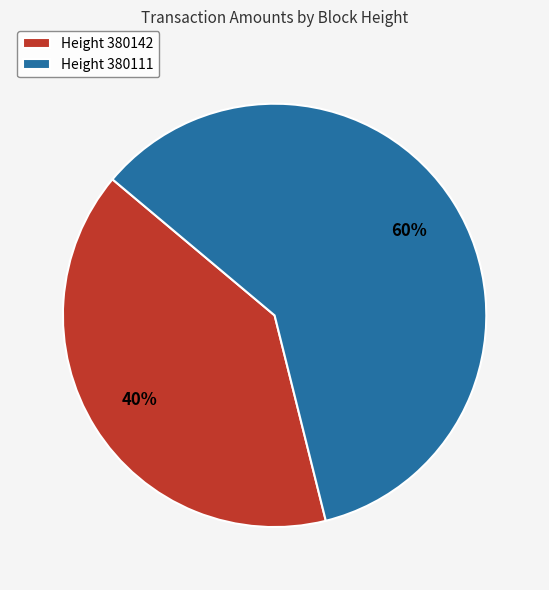

Which category accounts for the majority?

Height 380111